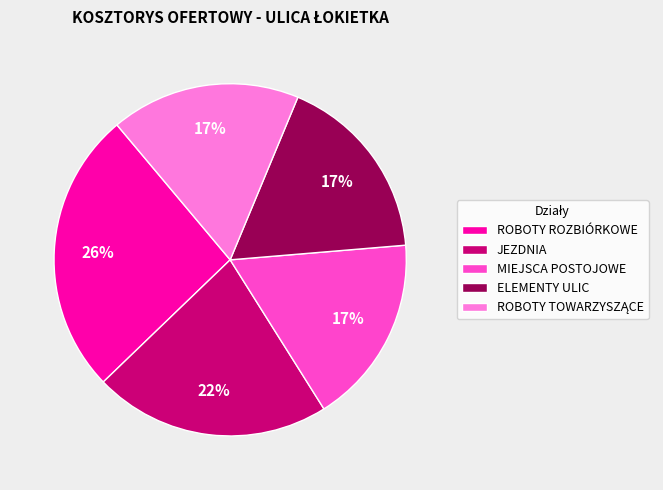

To the nearest percent, what is the combined percentage of JEZDNIA and MIEJSCA POSTOJOWE?

39%